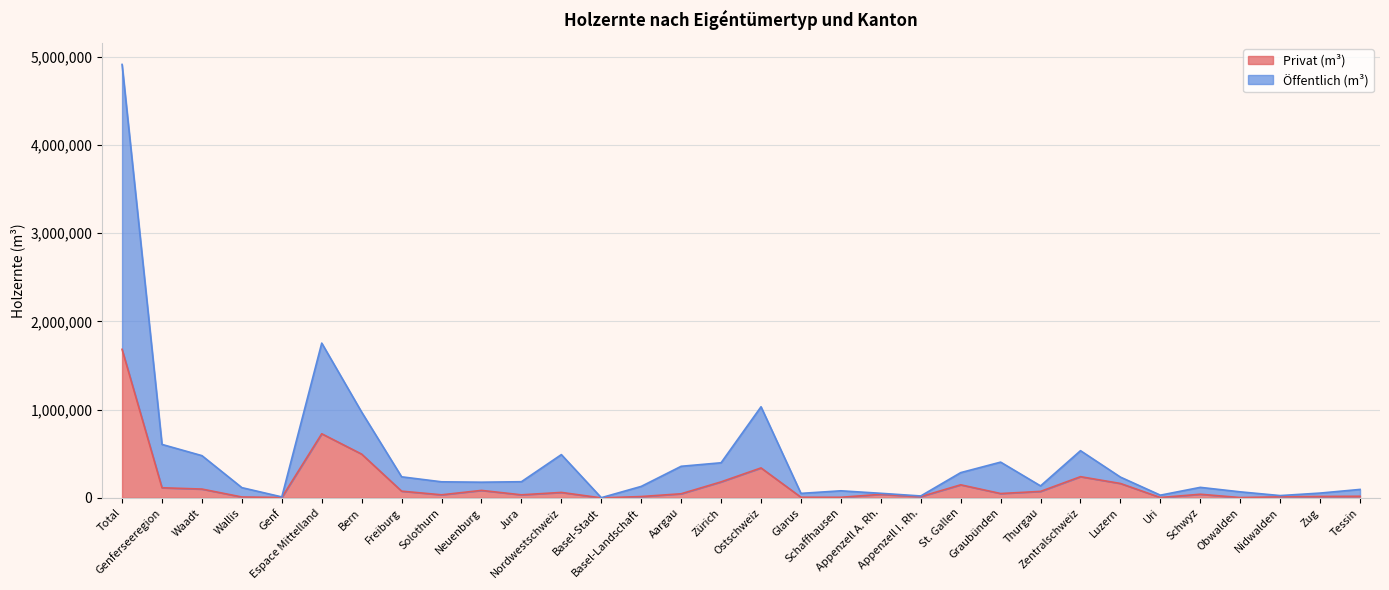

What is the sum of the Öffentlich (m³) values at Genf and Thurgau?

146852